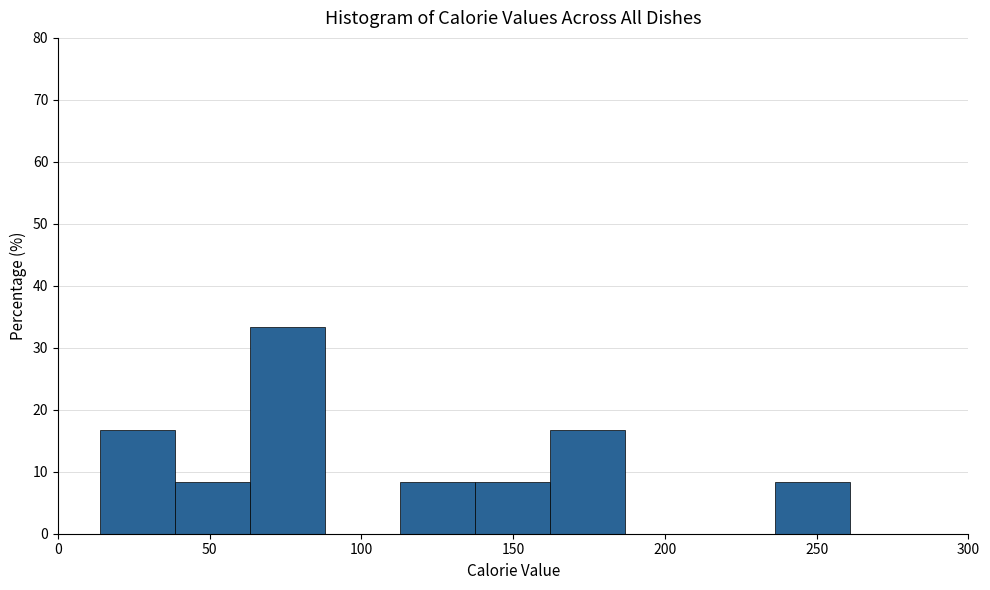

Reading left to right, transcribe this chart: for each bar, give the range it covers on the x-axis and its height. Neither the bar edges nor the heights are printed on the chart, so give them approximately, as read against the axes.

15 to 40: 17
40 to 65: 8
65 to 90: 33
90 to 115: 0
115 to 140: 8
140 to 160: 8
160 to 185: 17
185 to 210: 0
210 to 235: 0
235 to 260: 8